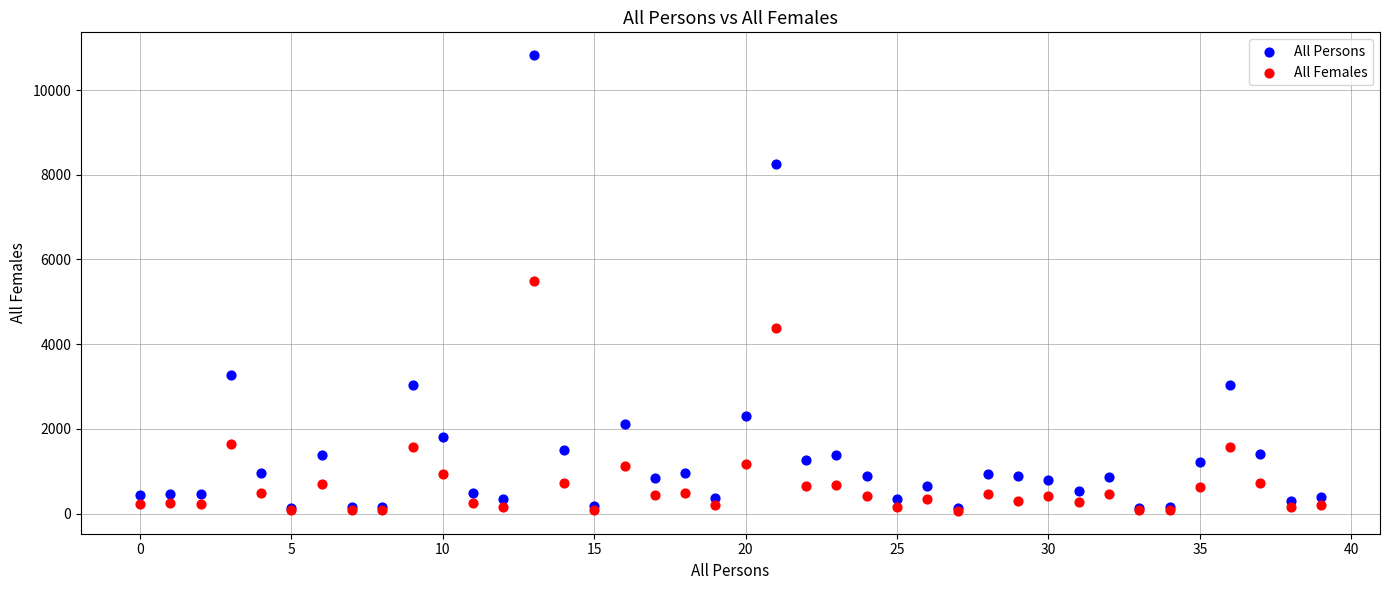

Which series contains the highest Y value?

All Persons